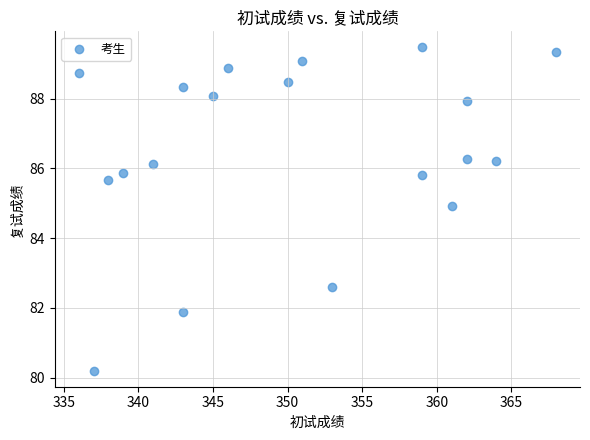

What Y value in the scatter plot is closest to 84?

84.9